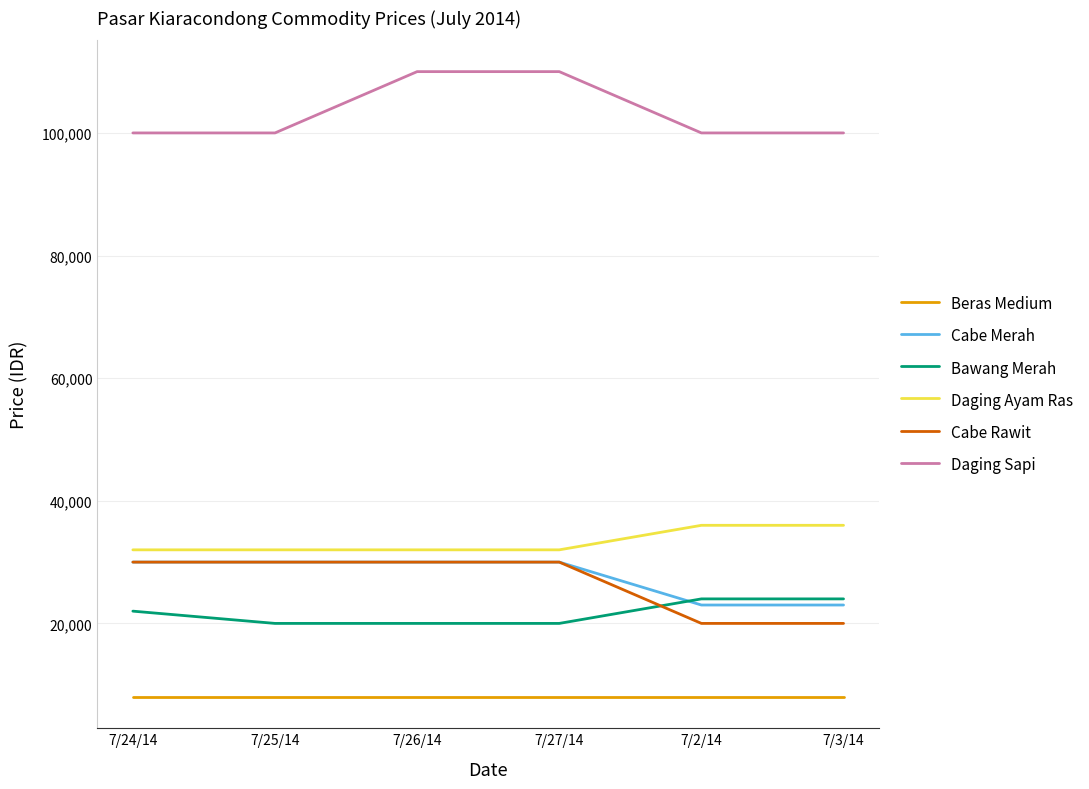

Which series has the largest total across all categories?

Daging Sapi